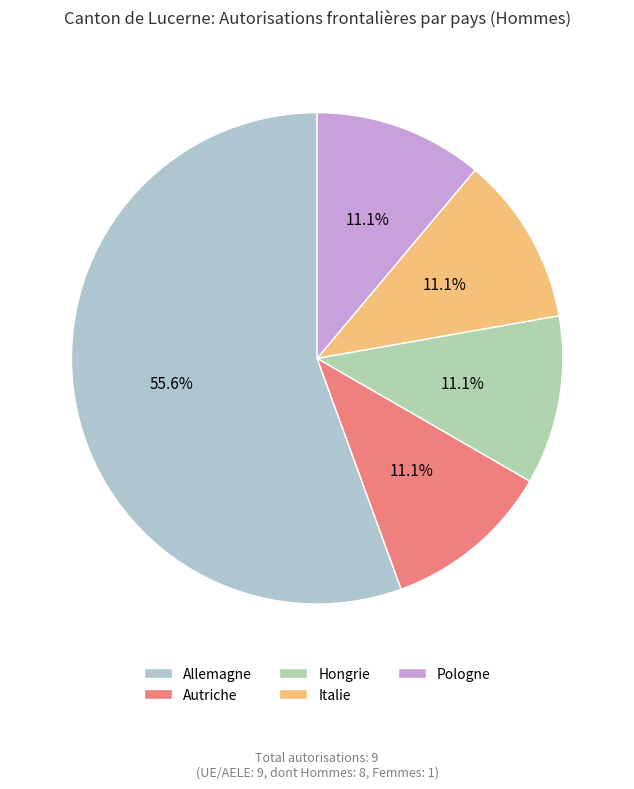

True or false: Autriche accounts for 3% of the total.

False